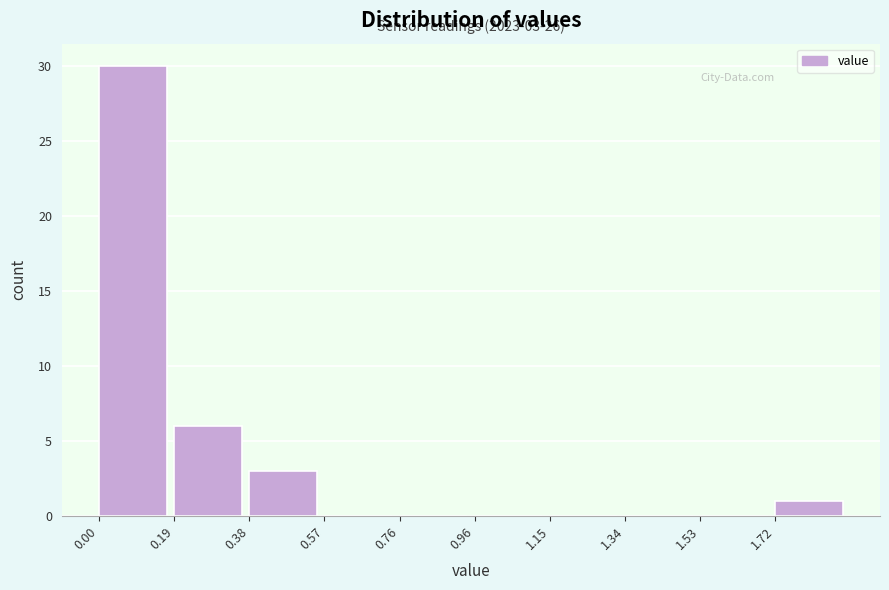

Over which range of the x-axis is the bar tallest?

0.00 to 0.20